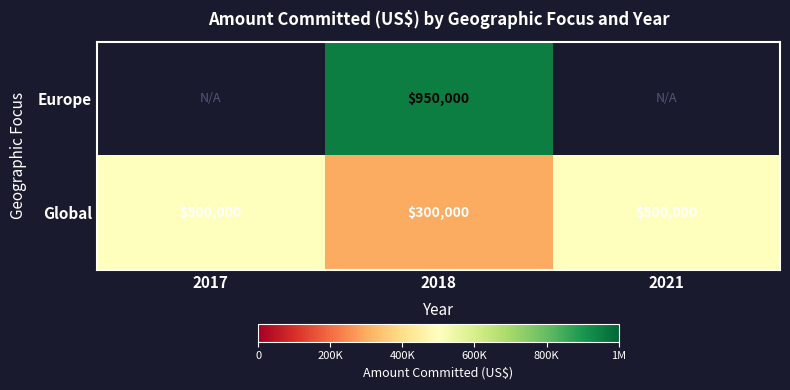

The Global series shows 500000 at 2021. True or false?

True